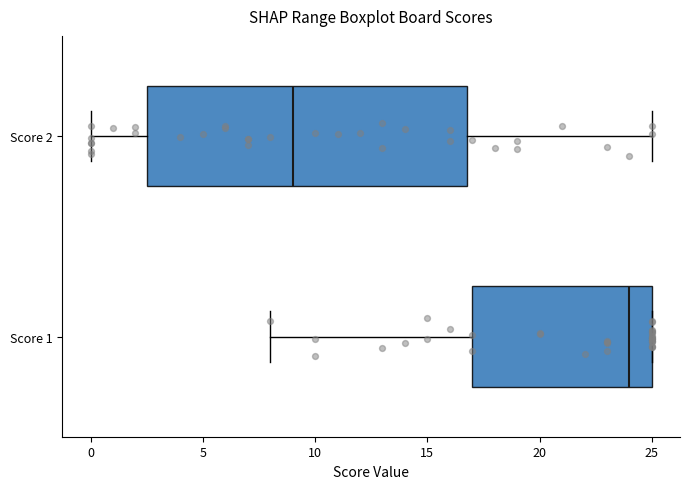

Reading bottom to top, transcribe this box plot: for each box, give where its median line is, the range the box spans, and where its two whiskers end, as read against the x-axis. The values are not printed on the chart, so give them approximately, as read against the axis.

Score 1: median 24.0, box 17.0 to 25.0, whiskers 8.0 to 25.0
Score 2: median 9.0, box 2.5 to 17.0, whiskers 0.0 to 25.0